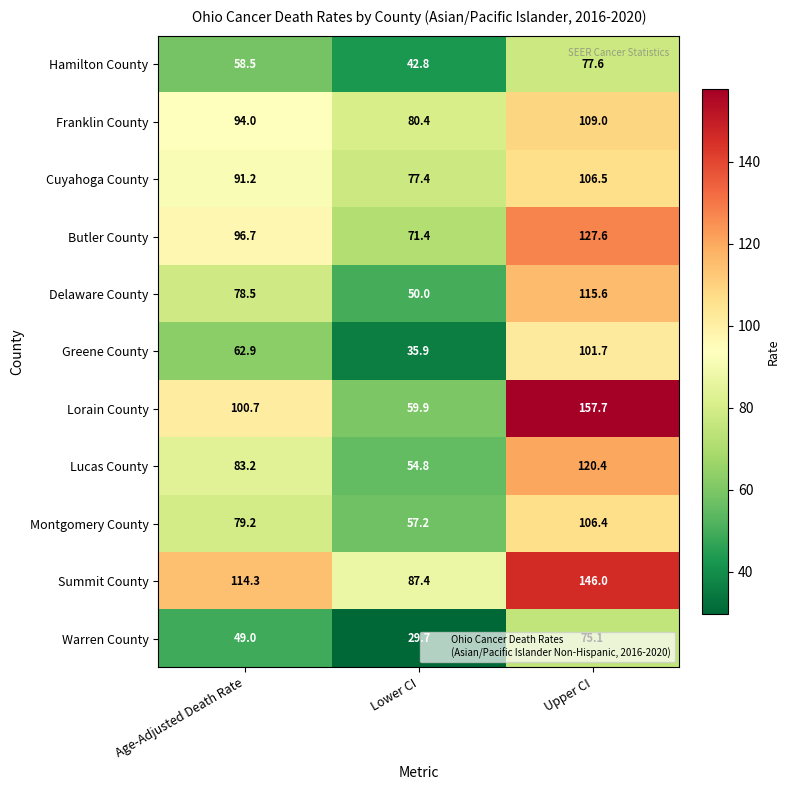

Which series changed the most between Age-Adjusted Death Rate and Lower CI?

Lorain County